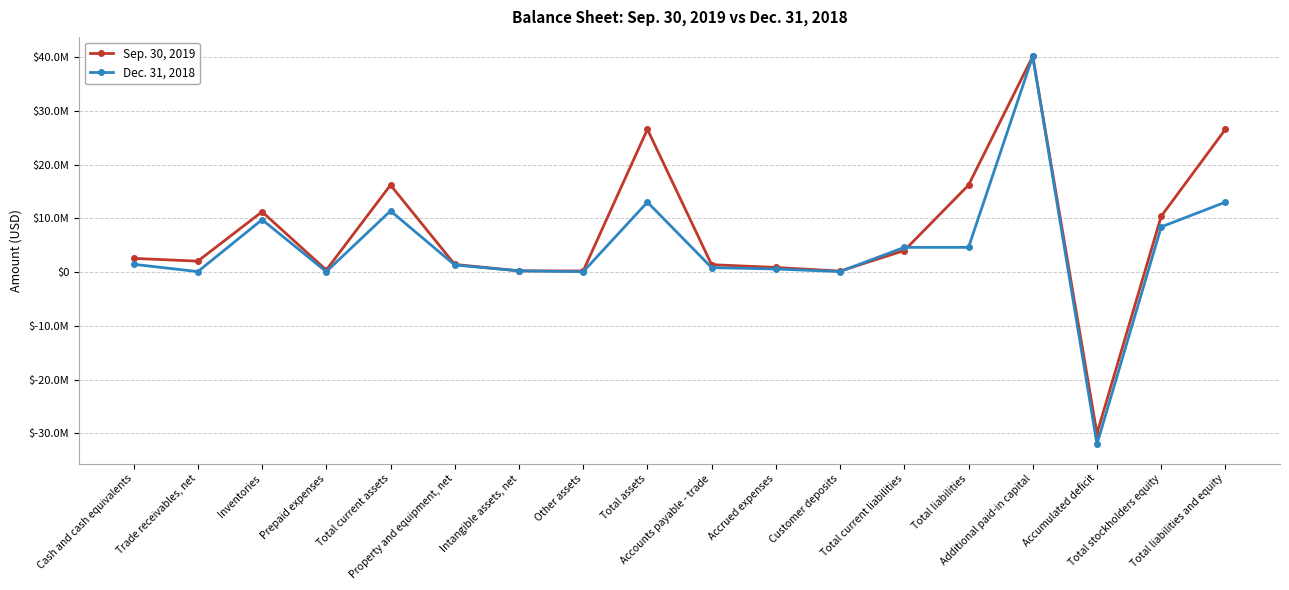

What is the value of the Sep. 30, 2019 point at the 16th from the left?

-30048823